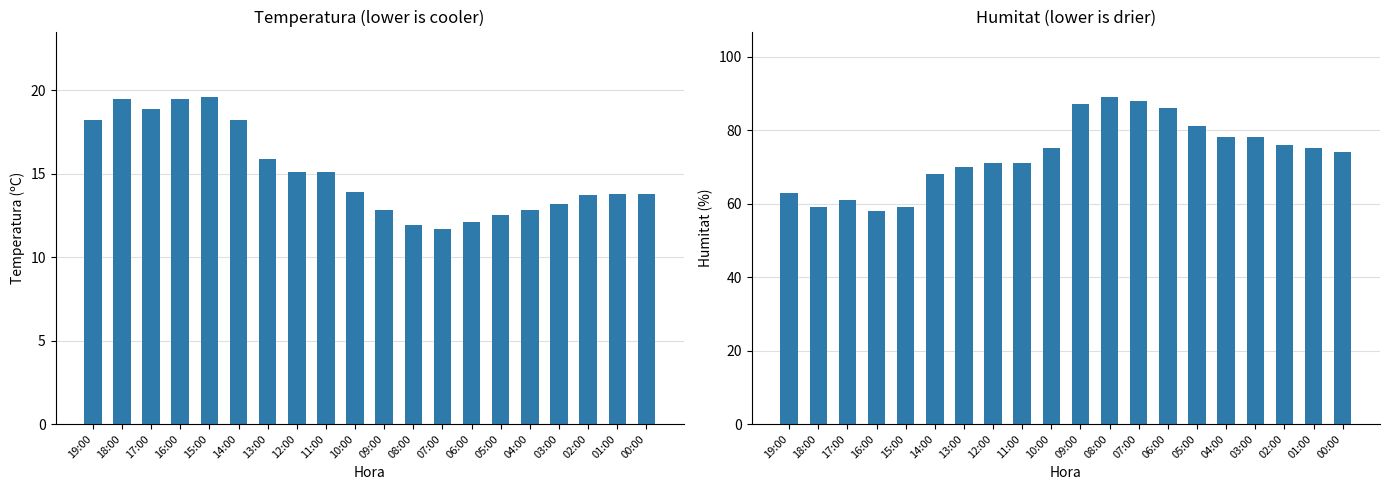

Reading left to right, transcribe all the data shown in this chart.

Temperatura (ºC): 19:00=18.2	18:00=19.5	17:00=18.9	16:00=19.5	15:00=19.6	14:00=18.2	13:00=15.9	12:00=15.1	11:00=15.1	10:00=13.9	09:00=12.8	08:00=11.9	07:00=11.7	06:00=12.1	05:00=12.5	04:00=12.8	03:00=13.2	02:00=13.7	01:00=13.8	00:00=13.8
Humitat (%): 19:00=63.0	18:00=59.0	17:00=61.0	16:00=58.0	15:00=59.0	14:00=68.0	13:00=70.0	12:00=71.0	11:00=71.0	10:00=75.0	09:00=87.0	08:00=89.0	07:00=88.0	06:00=86.0	05:00=81.0	04:00=78.0	03:00=78.0	02:00=76.0	01:00=75.0	00:00=74.0